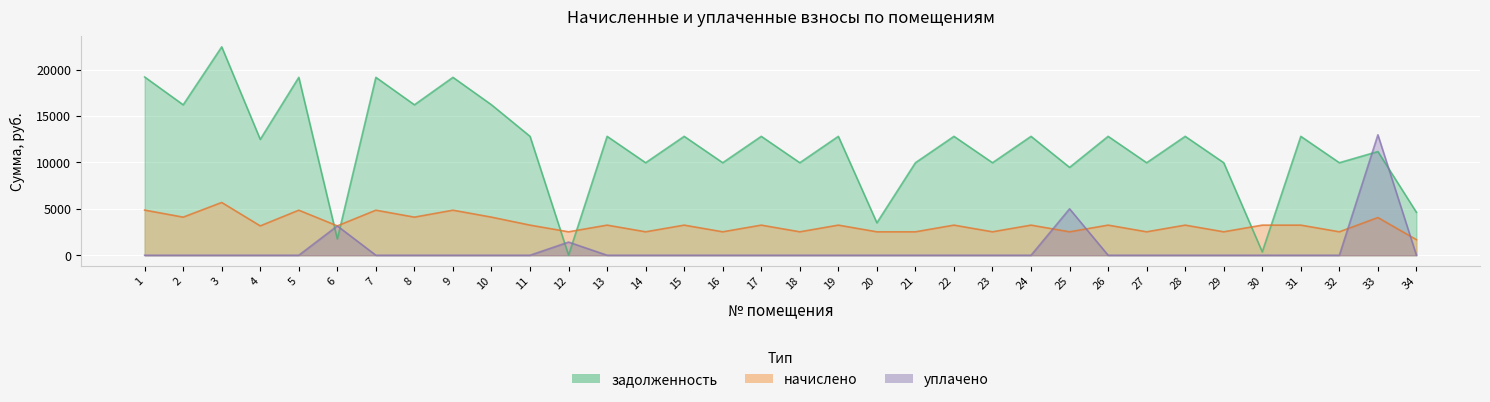

Which has a higher value, 3 or 10?

3